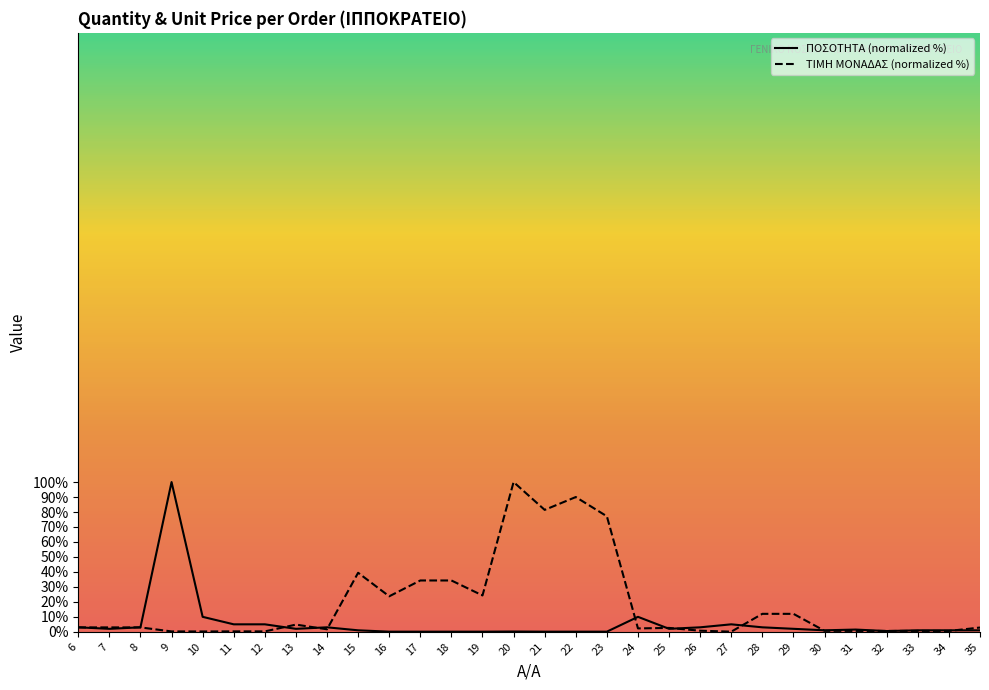

What is the highest value of the ΠΟΣΟΤΗΤΑ (line) series?

100.0